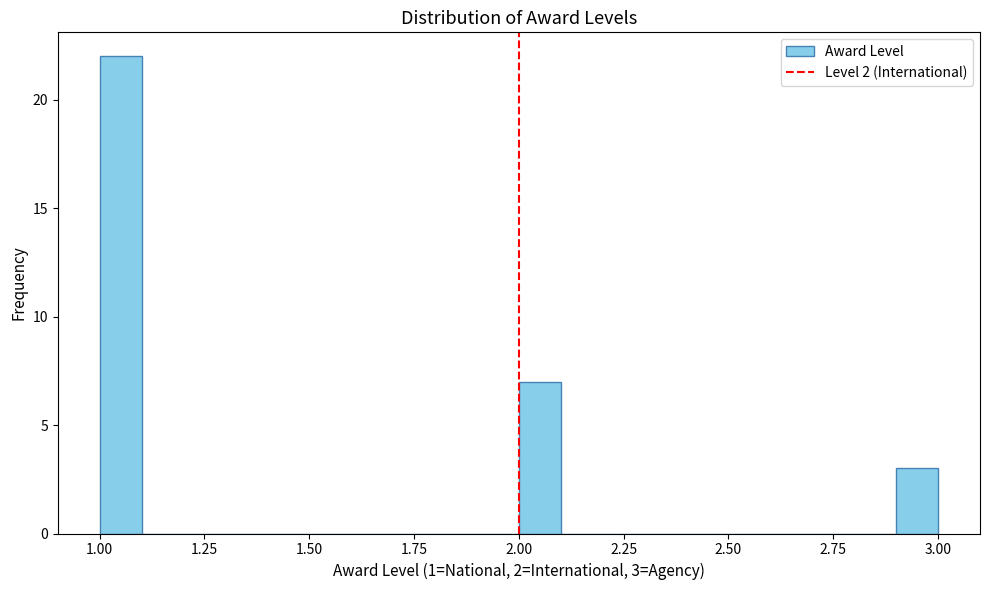

Around what value on the x-axis is the tallest bar? Give the approximate position of its centre, as read against the axis.

1.05